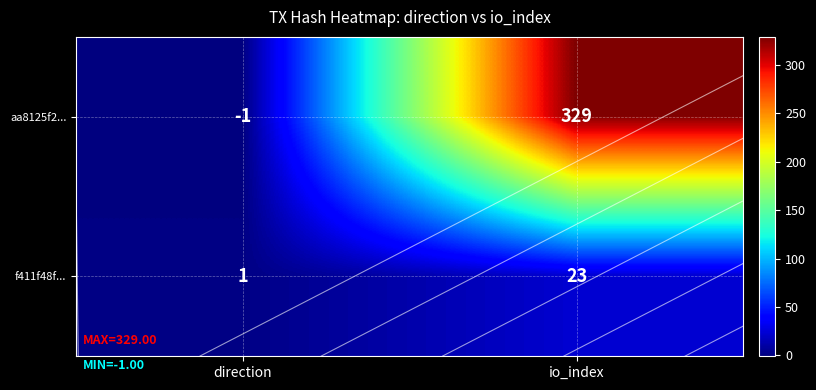

What is the difference between the f411f48f... values at direction and io_index?

22